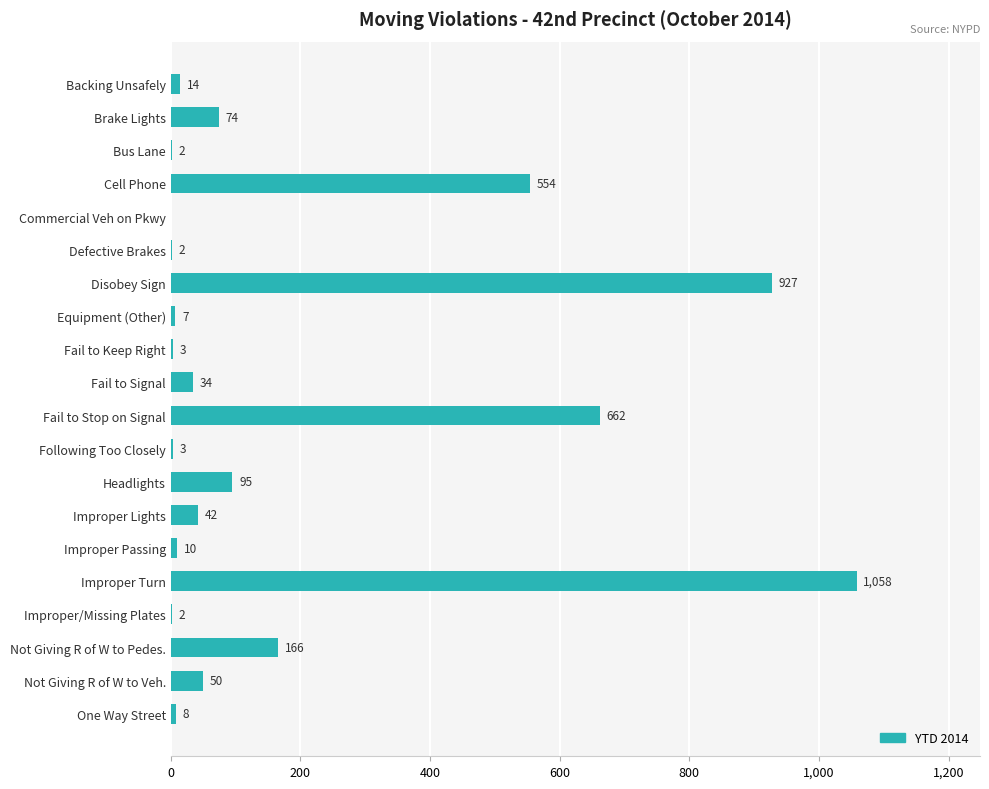

What is the sum of all values?

3713